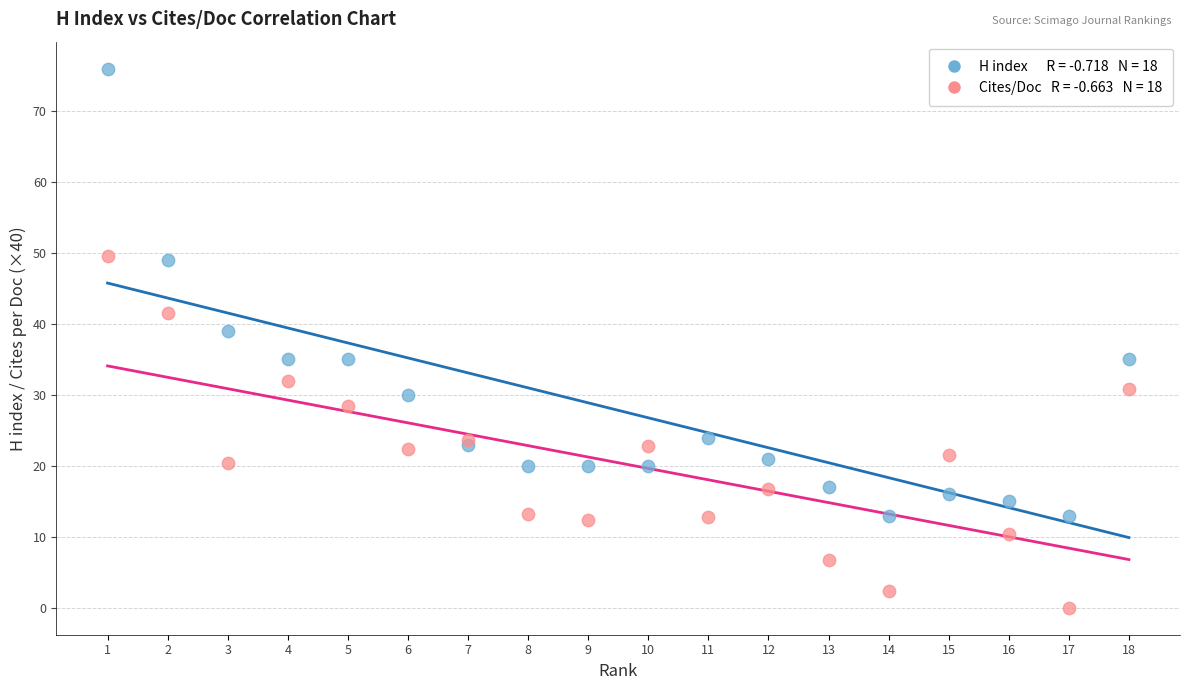

Across all series, what Y value is closest to 38?

39.0